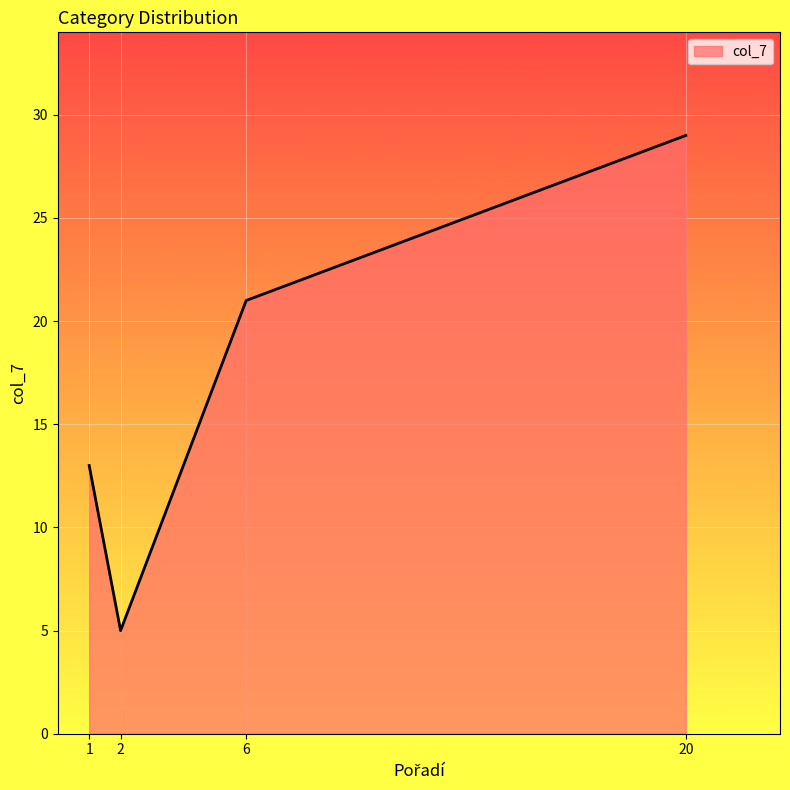

Approximately how many times larger is the value at 20 compared to 2?

5.8